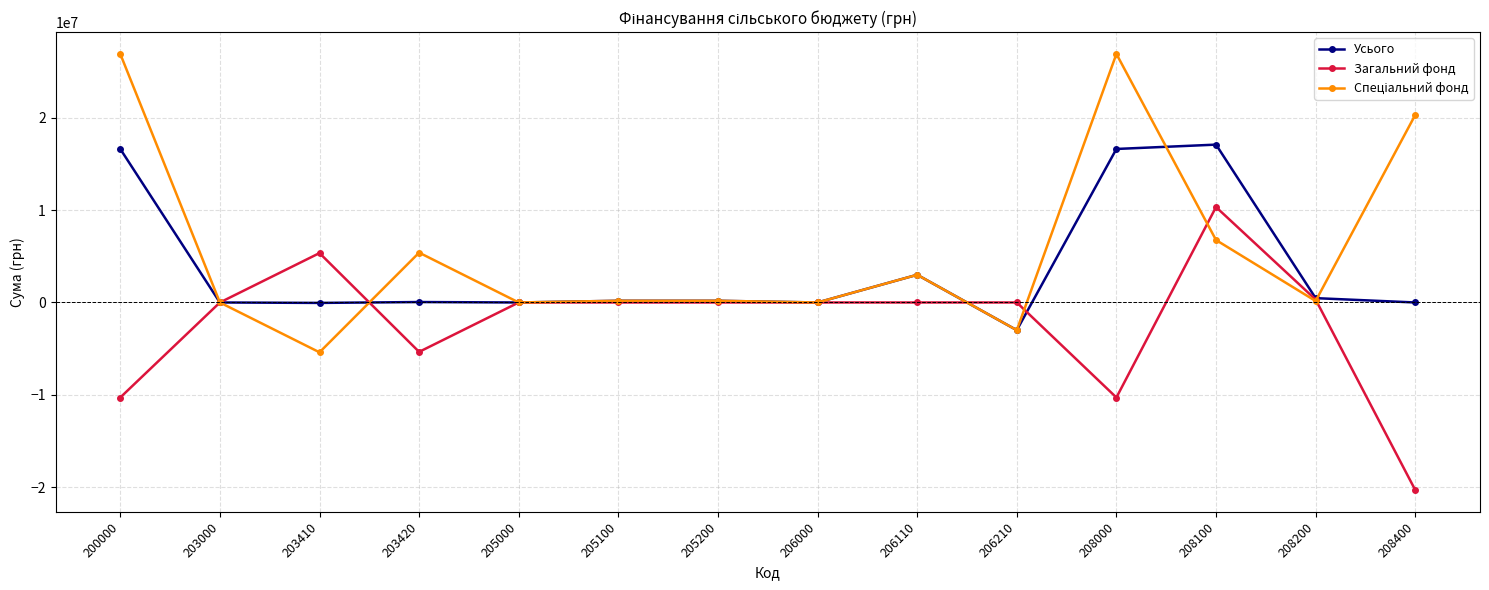

What is the difference between the highest and lowest values at 206210?

3000000.0